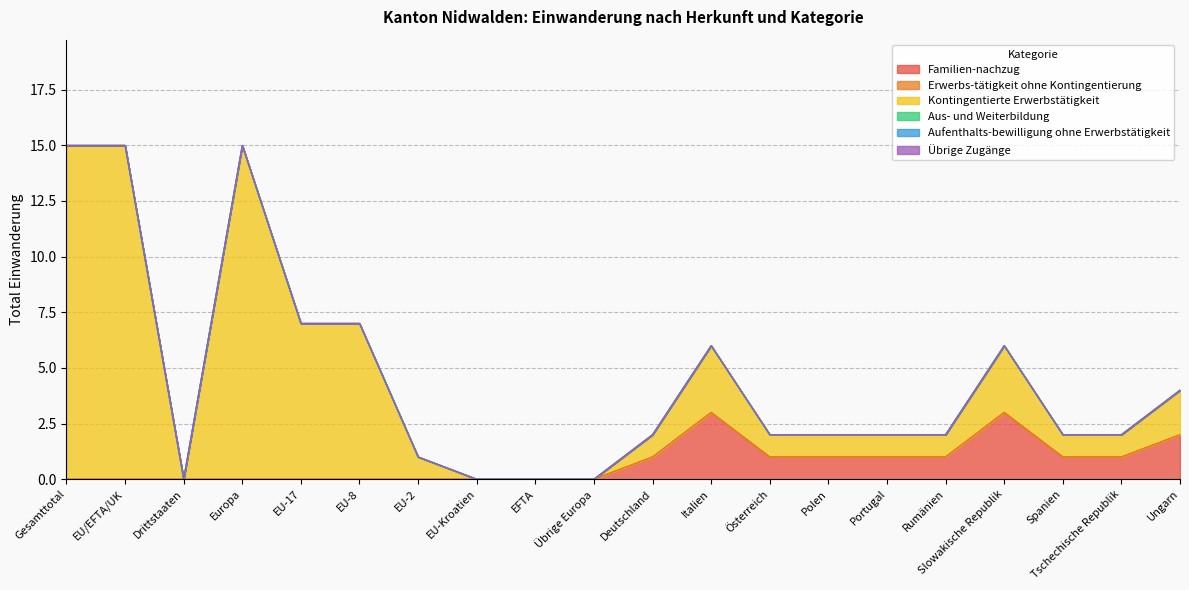

Which category has the lowest value across all series?

Gesamttotal